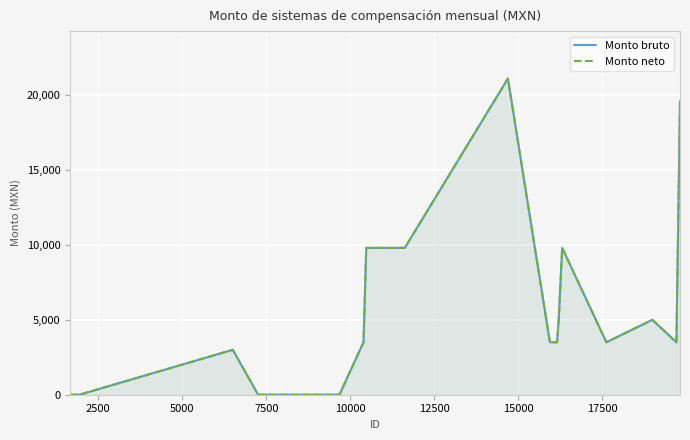

In Monto neto, how many points are lower than both neighbors (excluding endpoints)?

2